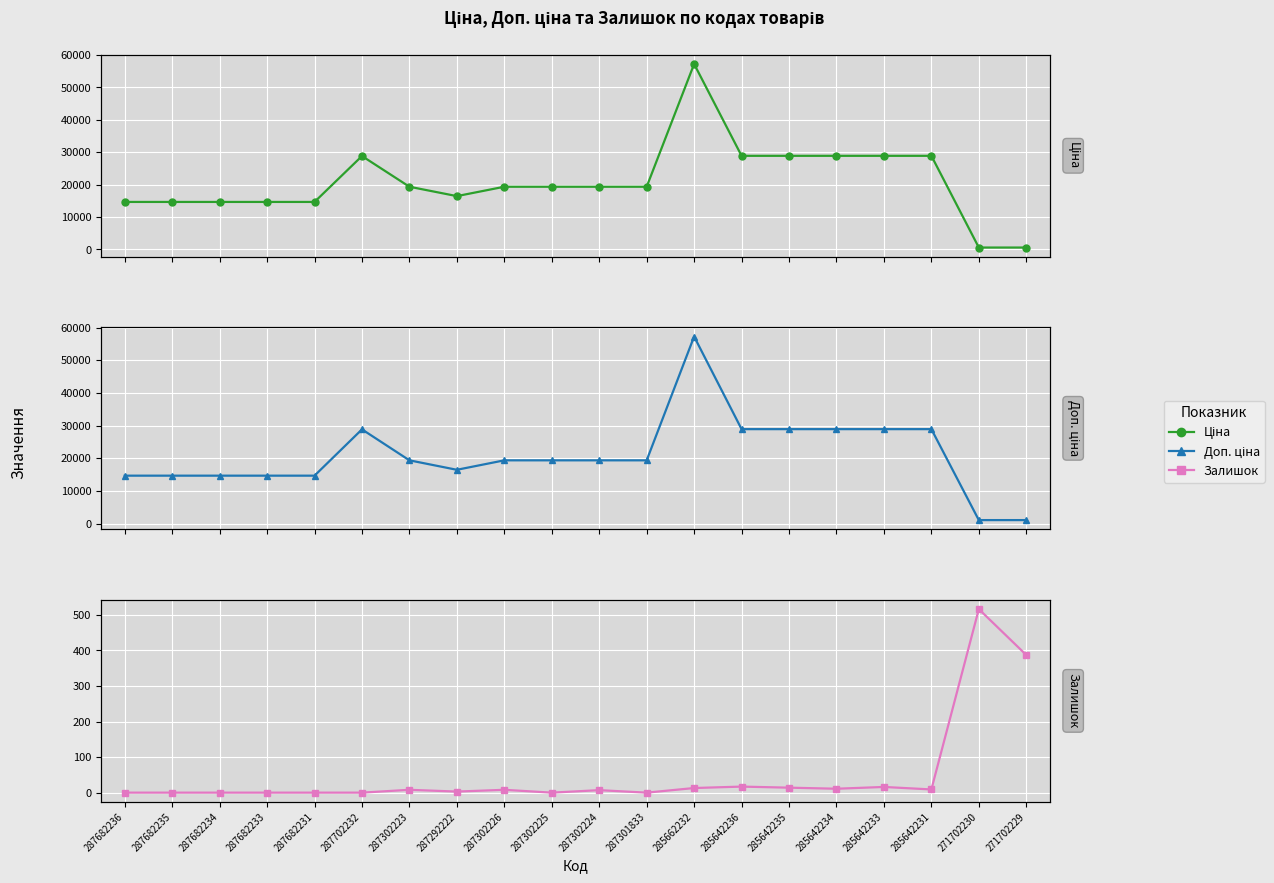

True or false: Ціна and Доп. ціна intersect in this chart.

False